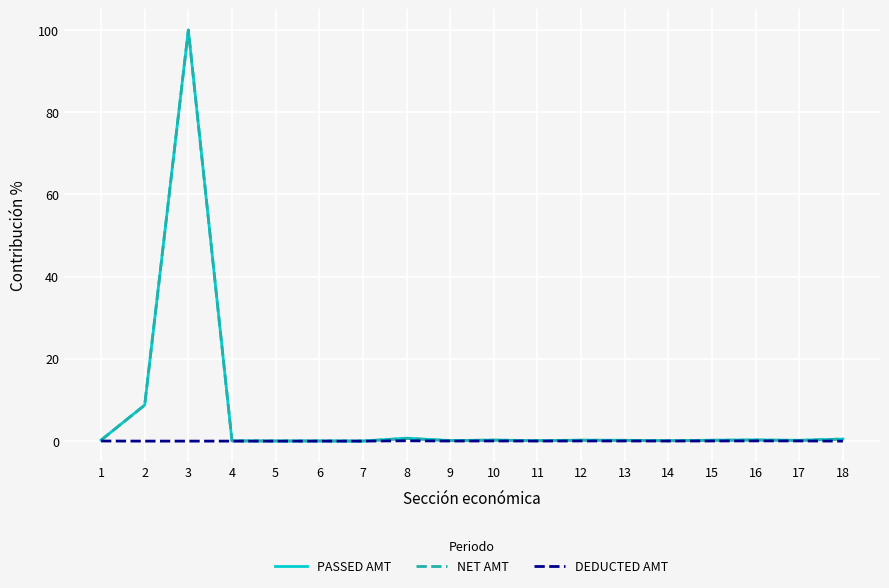

Is it true that DEDUCTED AMT equals 0.0 at 5?

True